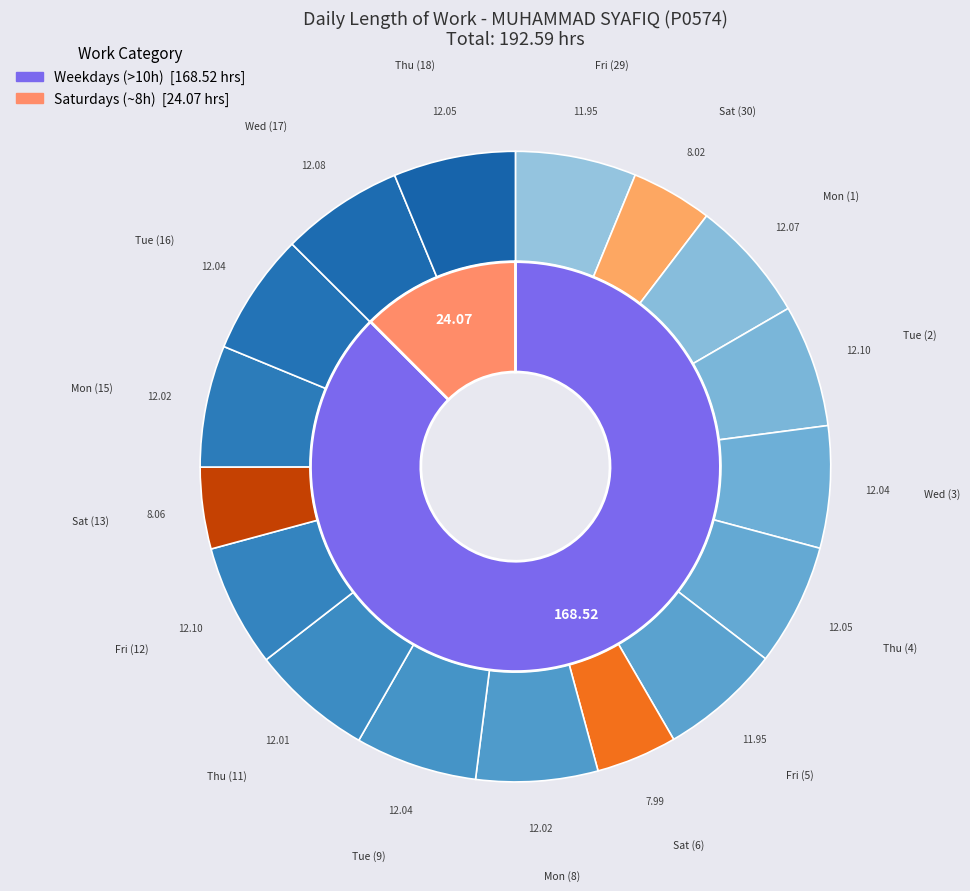

Which has a higher value, Mon (15) or Sat (6)?

Mon (15)